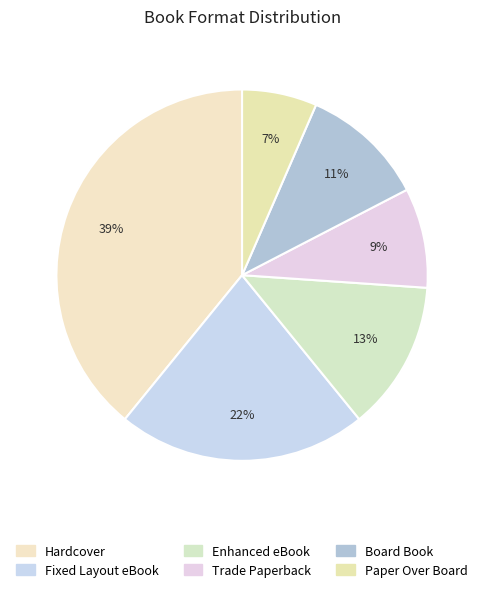

To the nearest percent, what is the combined percentage of Hardcover and Fixed Layout eBook?

61%